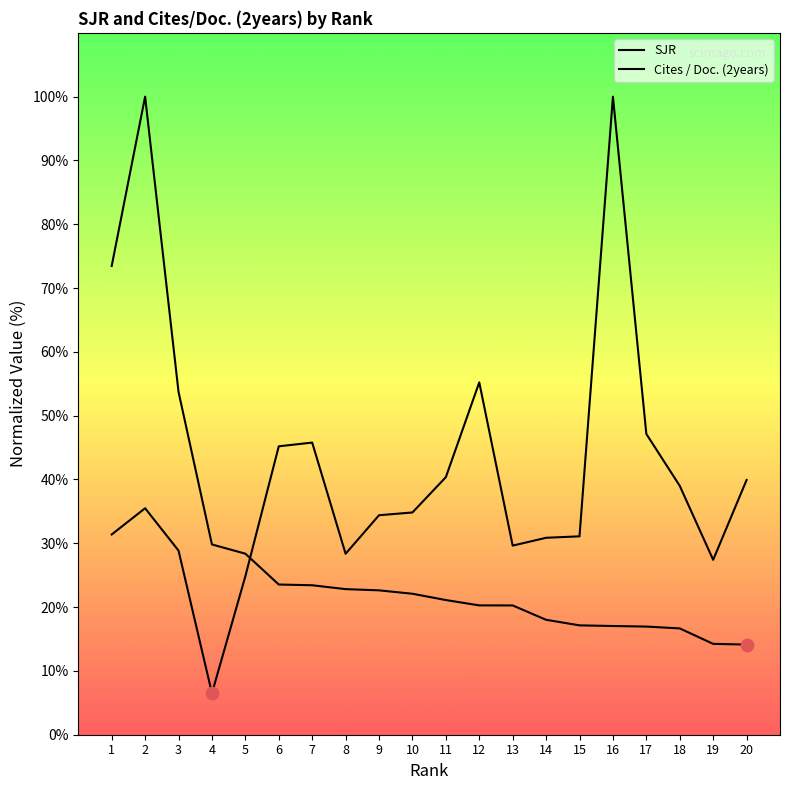

Is the value of Cites / Doc. (2years) at 1 greater than the value of SJR at 9?

Yes